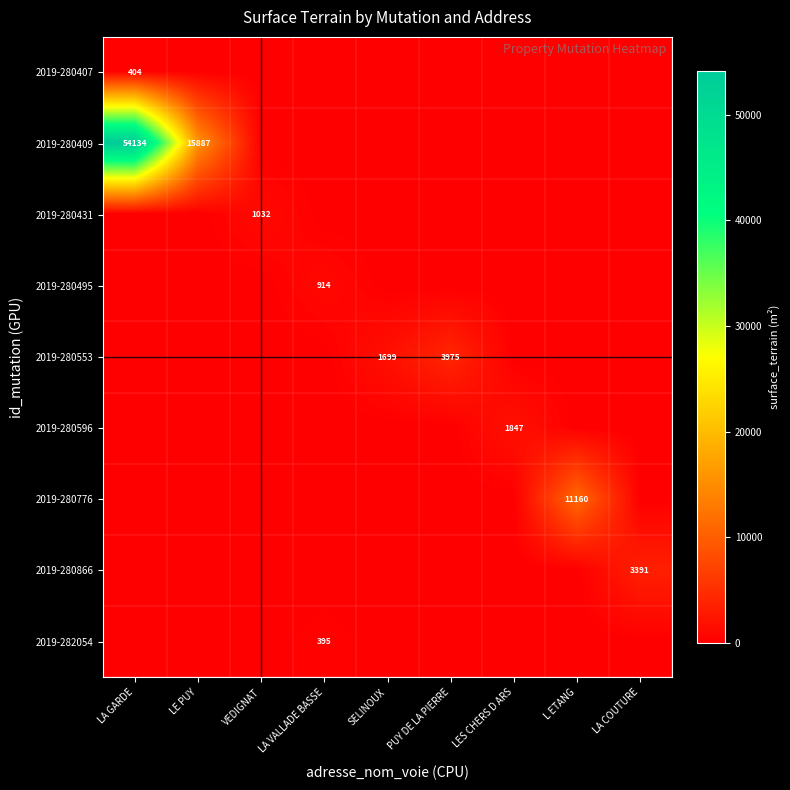

True or false: 2019-280596 has a value of 0 at LA VALLADE BASSE.

True